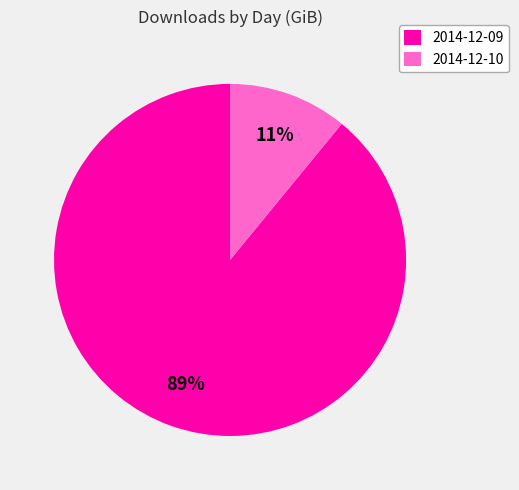

What is the ratio of the value at 2014-12-09 to the value at 2014-12-10?

8.1